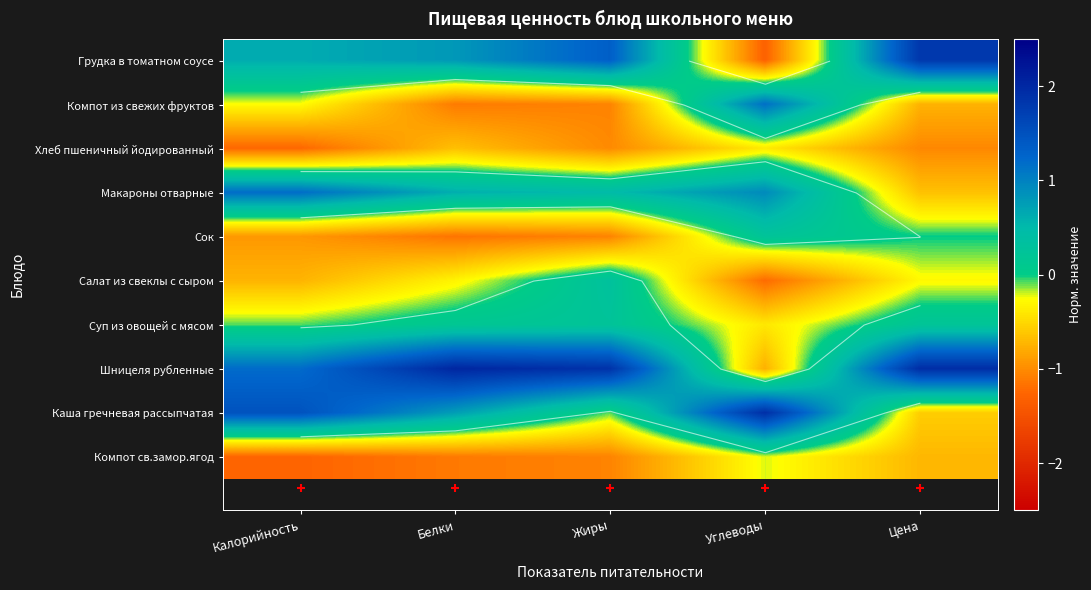

Which has a higher value, Углеводы or Жиры?

Жиры